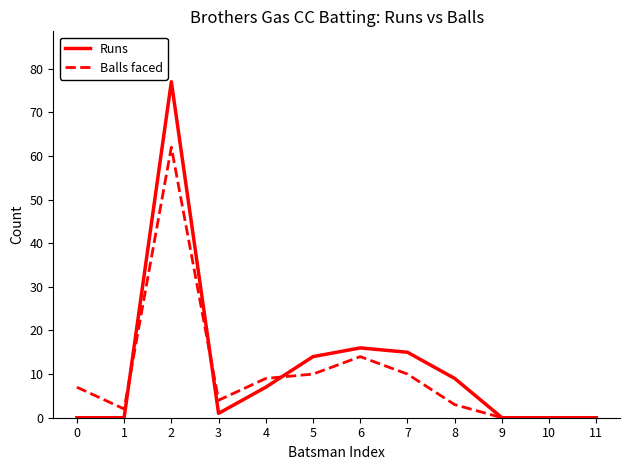

List the series in order of their overall mean, highest first.

Runs, Balls faced